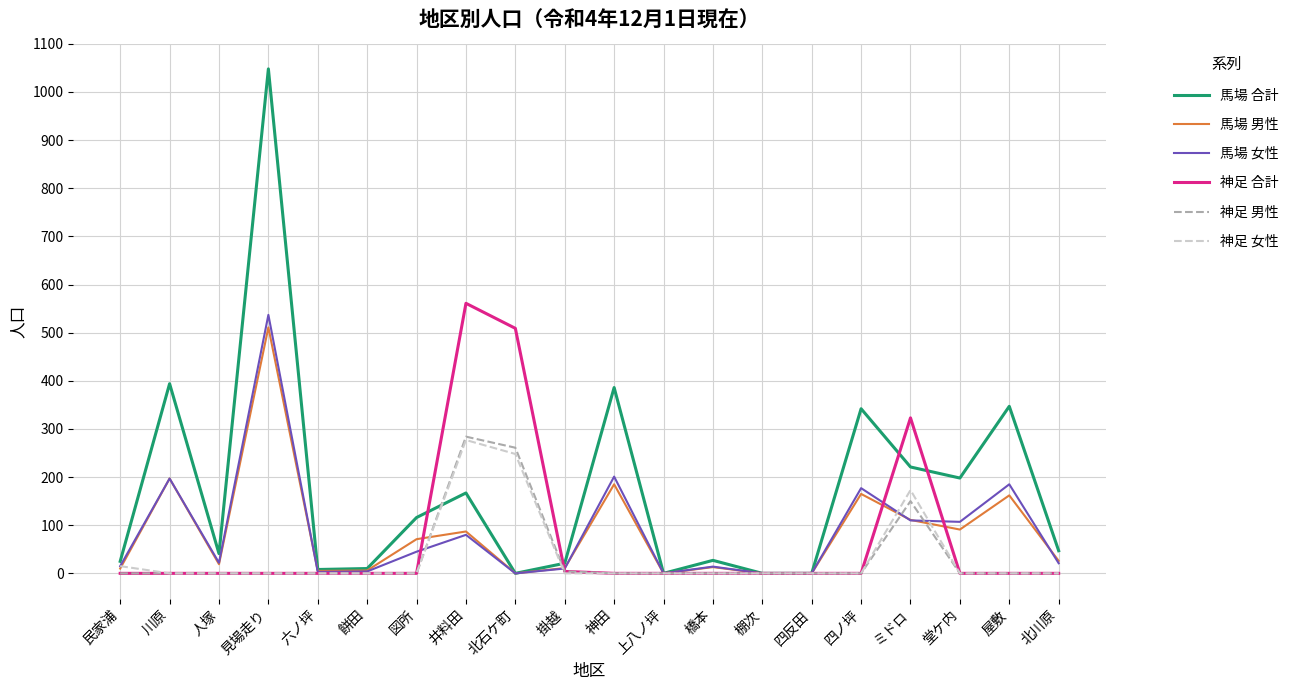

At which label is 神足 女性 closest to 138?

ミドロ